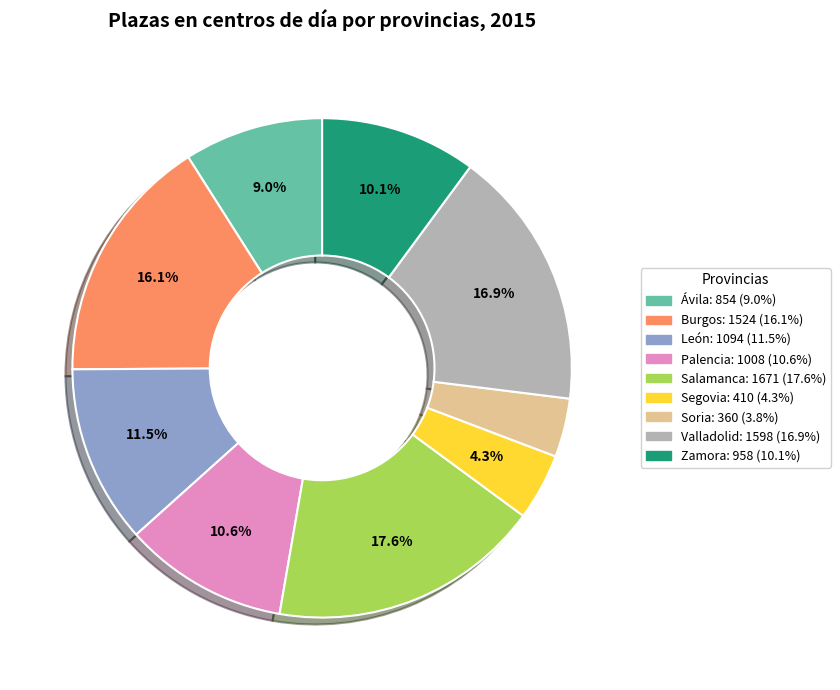

To the nearest percent, what is the average slice percentage?

11%